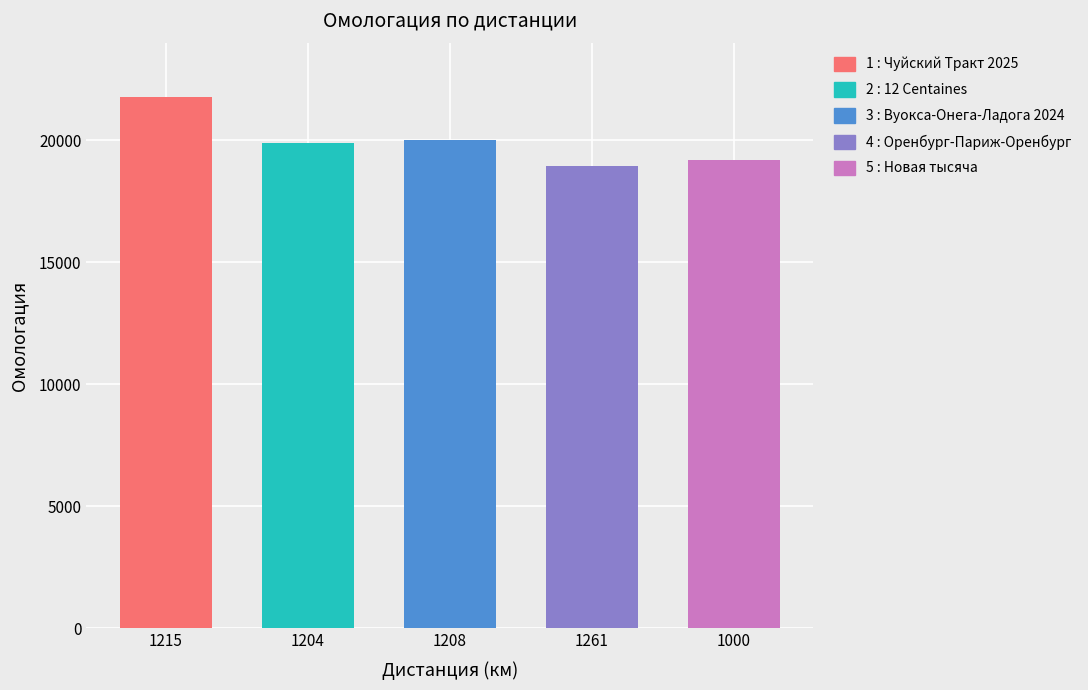

What is the sum of the values at 1204 and 1000?

39082